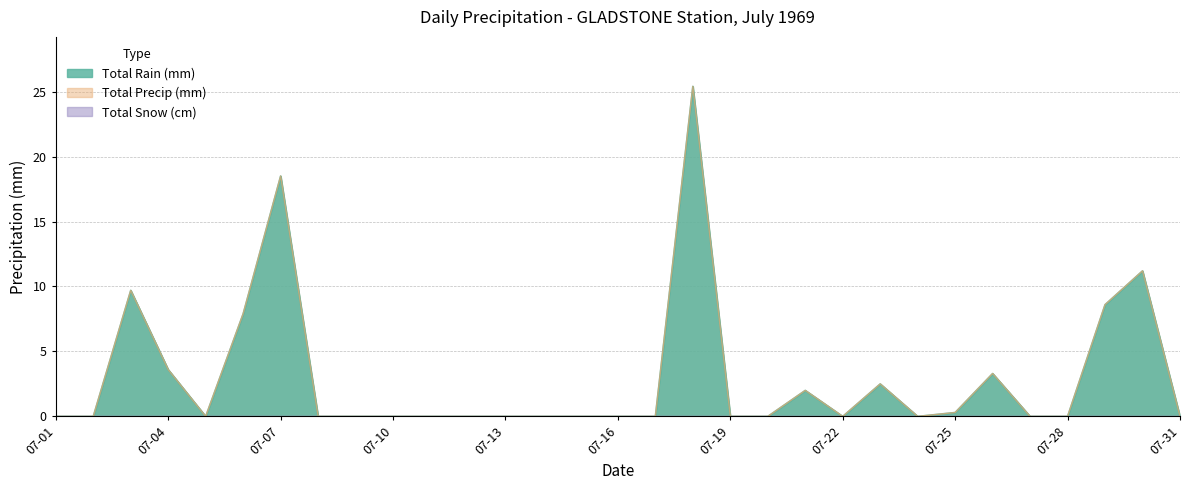

At which category does the chart reach its minimum across all series?

1969-07-01